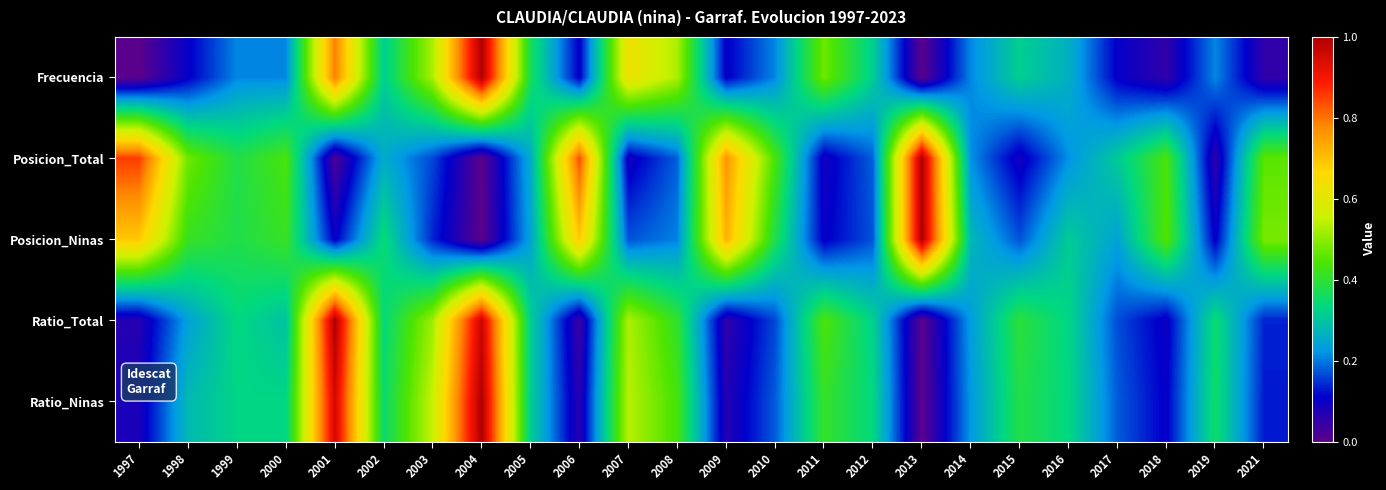

Reading left to right, what are all the values shown in this chart?

Frecuencia: 1997=0.0	1998=0.1	1999=0.2	2000=0.2	2001=0.8	2002=0.3	2003=0.5	2004=1.0	2005=0.4	2006=0.1	2007=0.6	2008=0.5	2009=0.1	2010=0.2	2011=0.5	2012=0.3	2013=0.0	2014=0.2	2015=0.3	2016=0.3	2017=0.1	2018=0.1	2019=0.2	2021=0.1
Posicion_Total: 1997=0.9	1998=0.5	1999=0.4	2000=0.4	2001=0.0	2002=0.3	2003=0.2	2004=0.0	2005=0.3	2006=0.8	2007=0.1	2008=0.2	2009=0.8	2010=0.4	2011=0.1	2012=0.2	2013=1.0	2014=0.2	2015=0.1	2016=0.2	2017=0.3	2018=0.4	2019=0.1	2021=0.5
Posicion_Ninas: 1997=0.7	1998=0.4	1999=0.4	2000=0.4	2001=0.1	2002=0.3	2003=0.1	2004=0.0	2005=0.2	2006=0.7	2007=0.2	2008=0.2	2009=0.7	2010=0.4	2011=0.1	2012=0.2	2013=1.0	2014=0.3	2015=0.2	2016=0.3	2017=0.2	2018=0.4	2019=0.1	2021=0.5
Ratio_Total: 1997=0.1	1998=0.2	1999=0.3	2000=0.3	2001=1.0	2002=0.3	2003=0.5	2004=1.0	2005=0.3	2006=0.0	2007=0.5	2008=0.4	2009=0.1	2010=0.2	2011=0.4	2012=0.3	2013=0.0	2014=0.2	2015=0.4	2016=0.3	2017=0.2	2018=0.1	2019=0.3	2021=0.1
Ratio_Ninas: 1997=0.1	1998=0.3	1999=0.3	2000=0.3	2001=1.0	2002=0.3	2003=0.6	2004=1.0	2005=0.3	2006=0.1	2007=0.5	2008=0.4	2009=0.1	2010=0.2	2011=0.4	2012=0.3	2013=0.0	2014=0.2	2015=0.4	2016=0.3	2017=0.2	2018=0.1	2019=0.4	2021=0.1